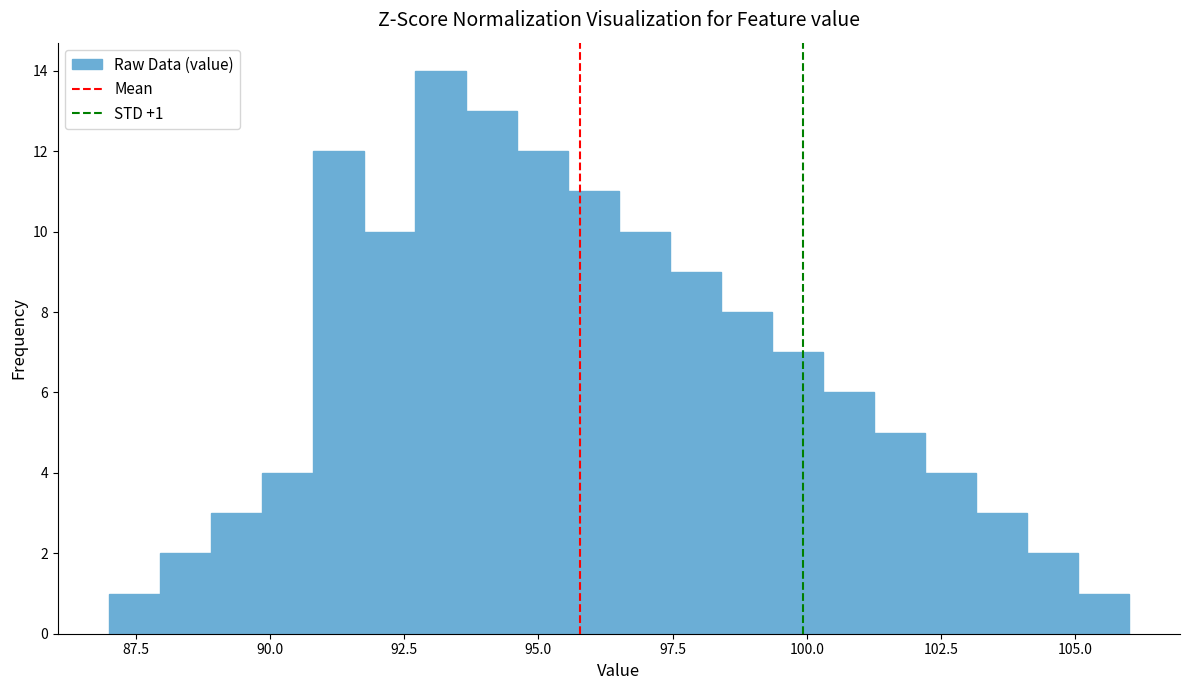

Around what value on the x-axis is the tallest bar? Give the approximate position of its centre, as read against the axis.

93.0